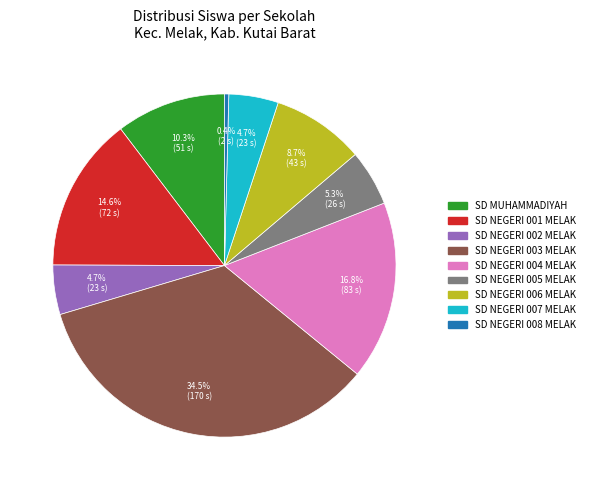

Does SD NEGERI 002 MELAK account for over 50% of the chart?

No